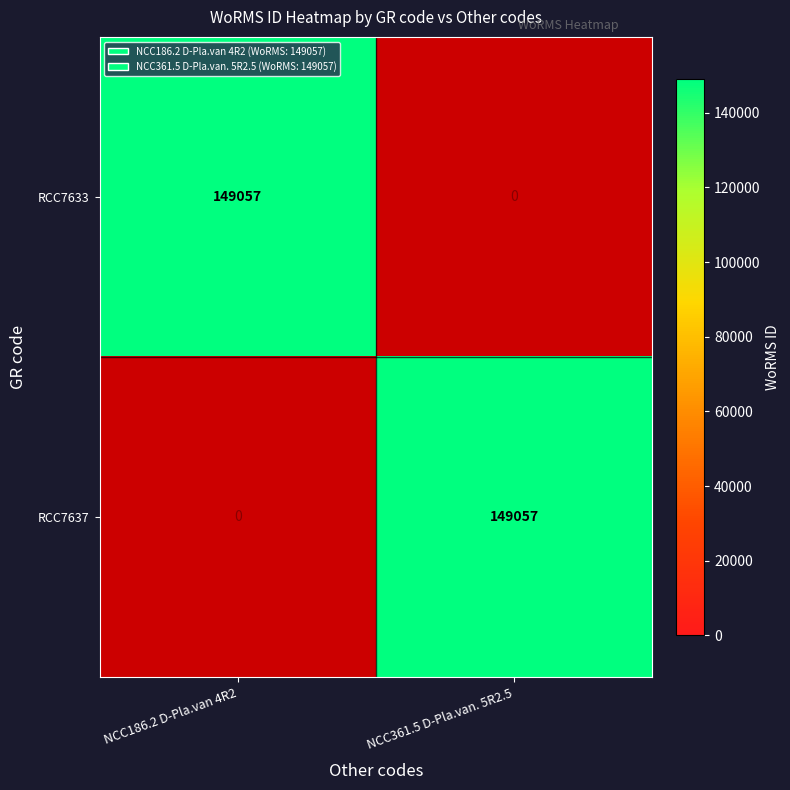

Reading left to right, extract all data points from this chart.

RCC7633: NCC186.2 D-Pla.van 4R2=149057	NCC361.5 D-Pla.van. 5R2.5=0
RCC7637: NCC186.2 D-Pla.van 4R2=0	NCC361.5 D-Pla.van. 5R2.5=149057